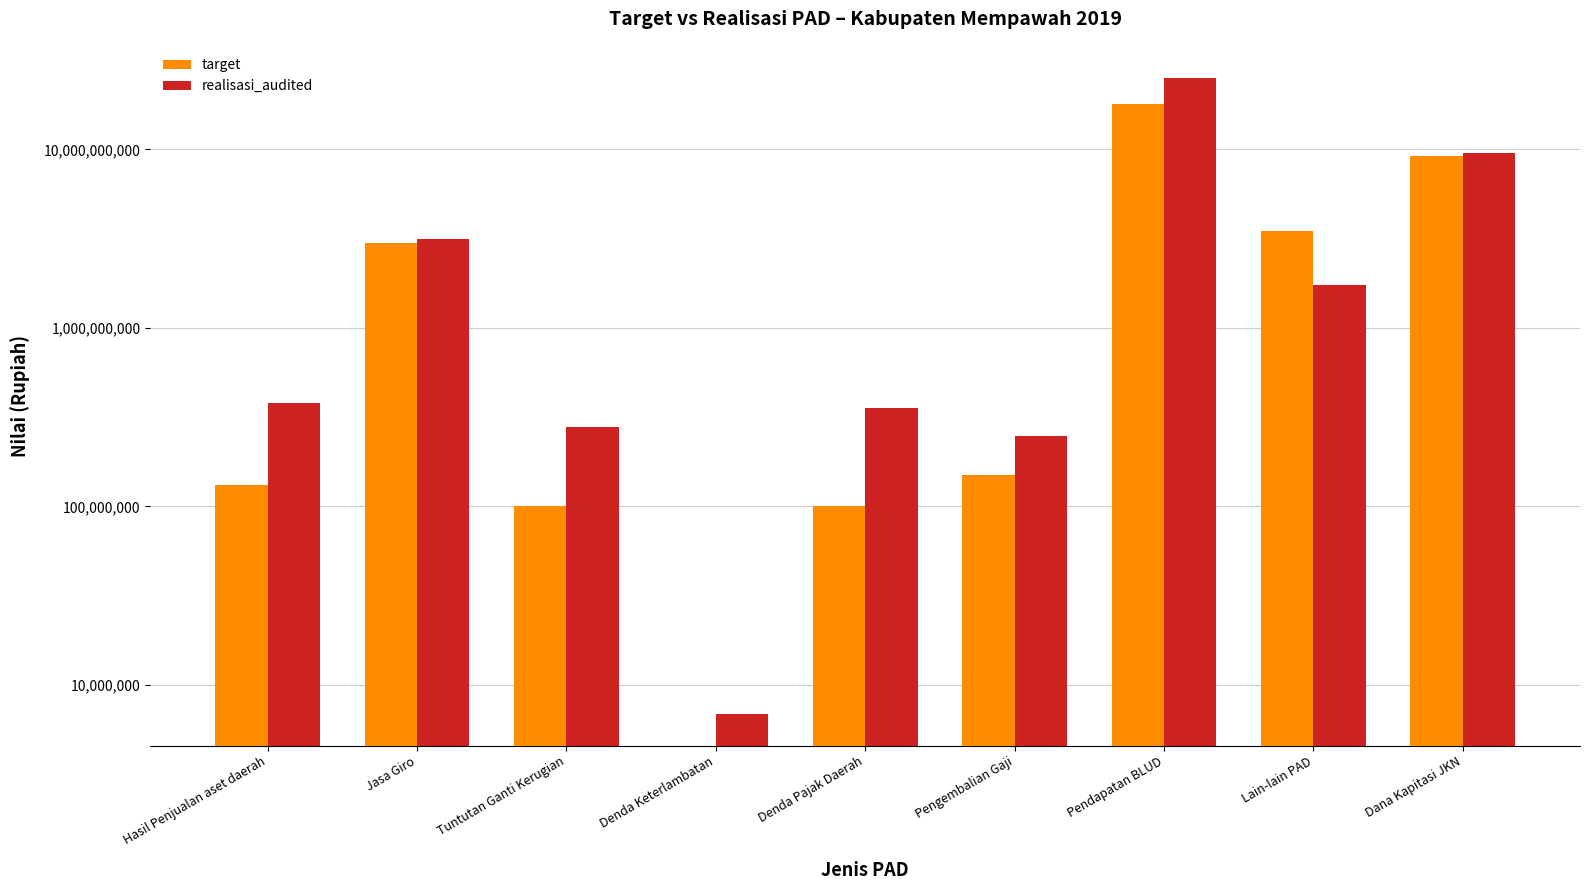

Which series has the largest range (max minus min)?

realisasi_audited